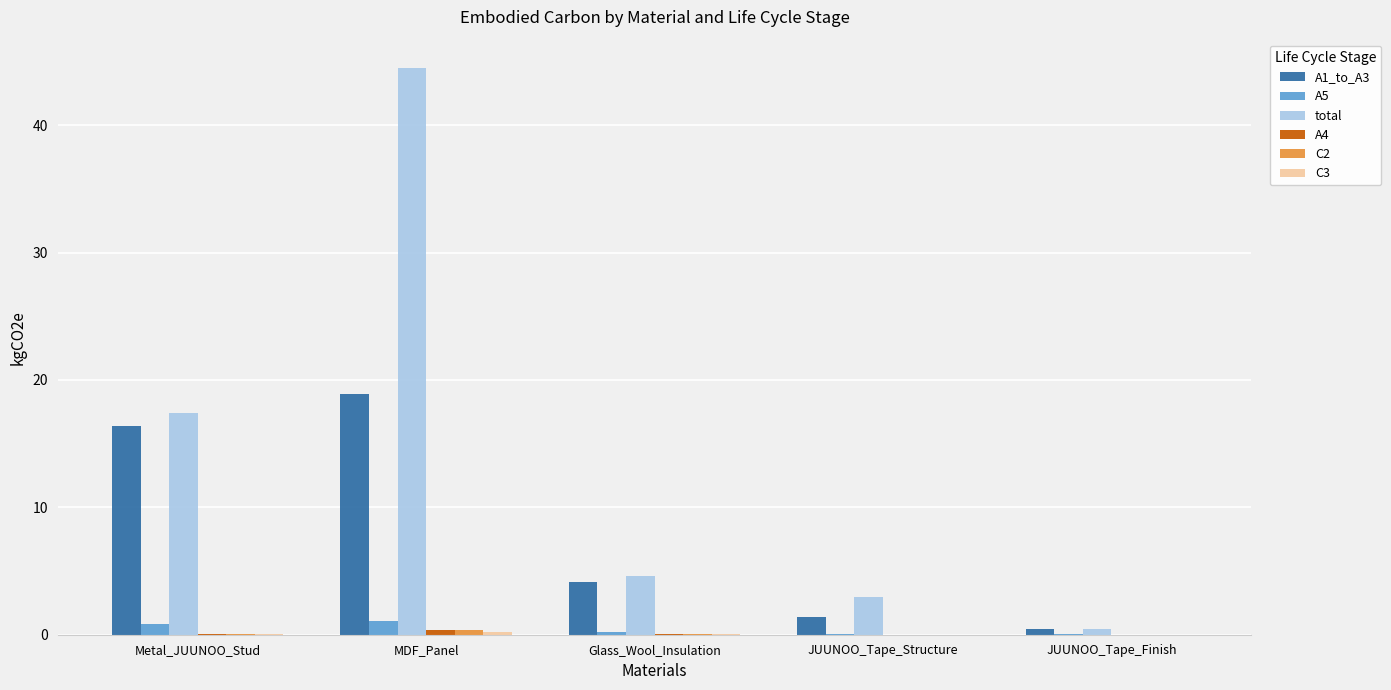

The value of total at Metal_JUUNOO_Stud is 17.4. True or false?

True